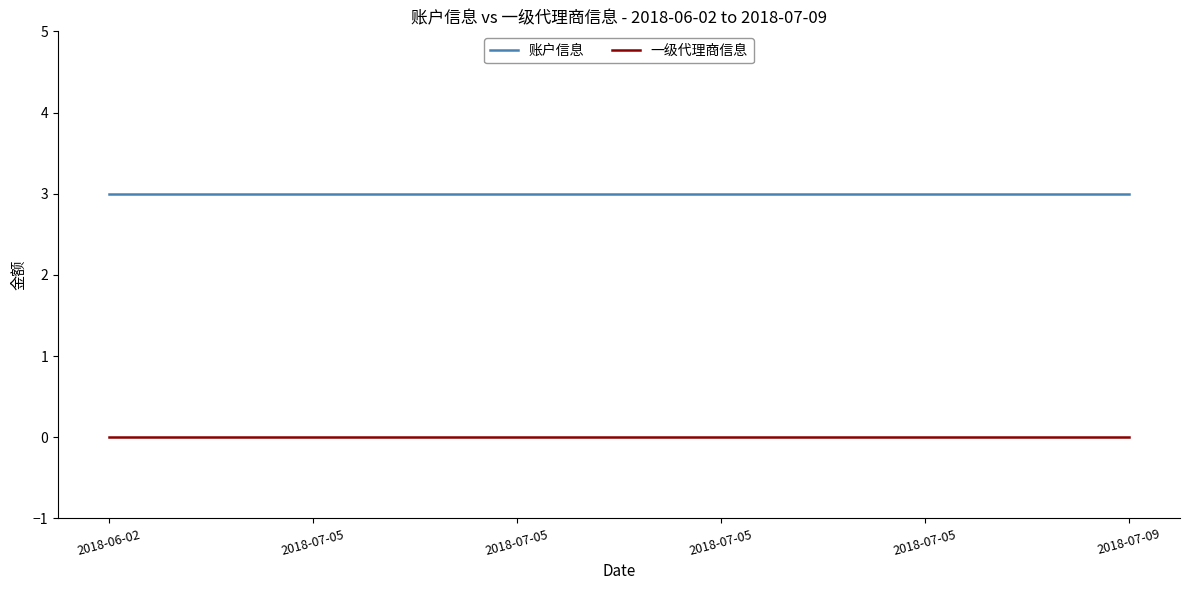

True or false: 一级代理商信息 and 账户信息 cross at least once.

False